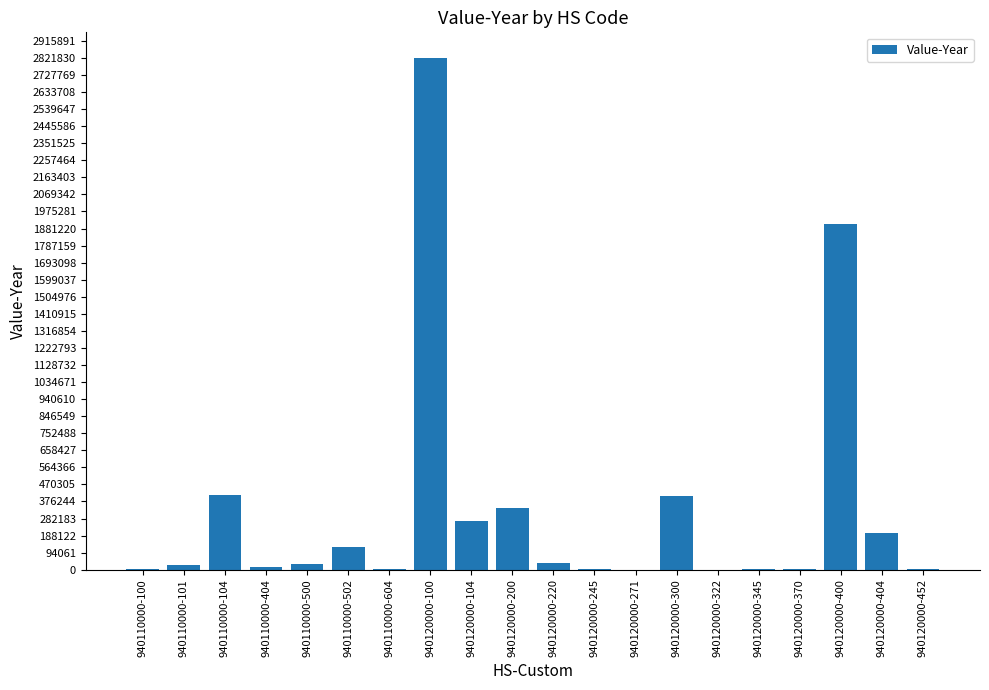

At which category does the chart reach its peak across all series?

940120000-100